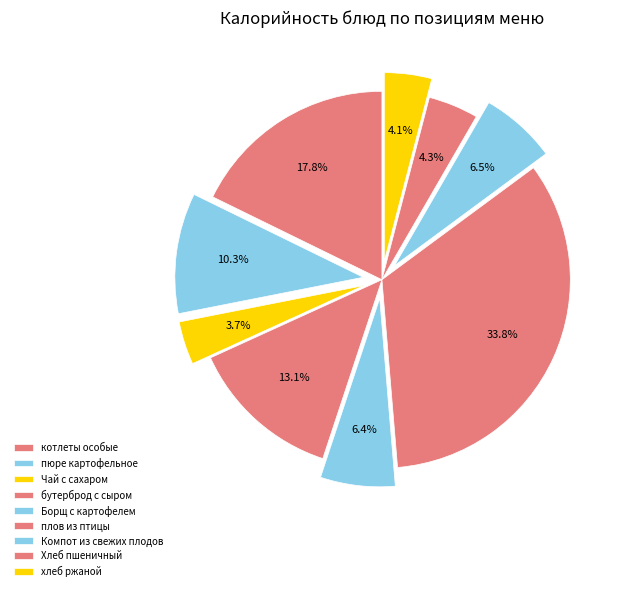

What is the change in value from плов из птицы to Хлеб пшеничный?

-502